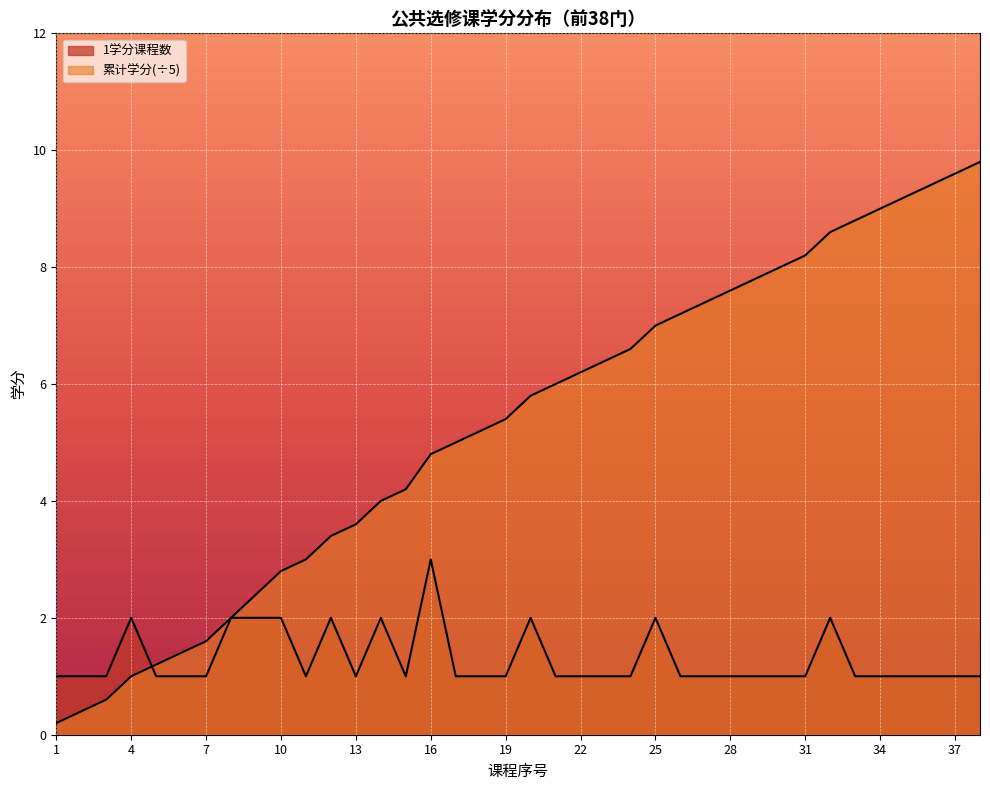

What is the total value across all series at 4?

3.0